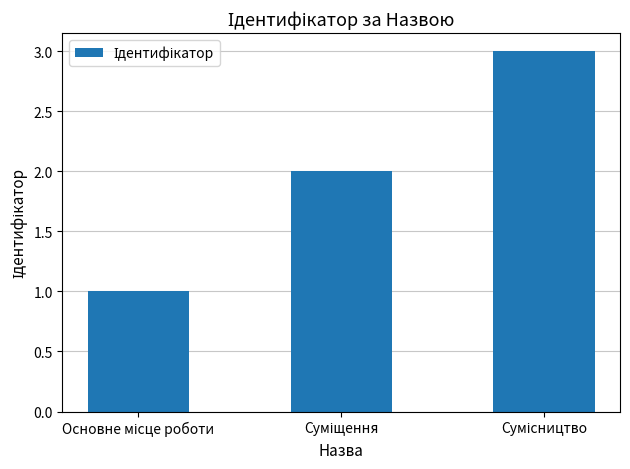

What is the greatest value displayed?

3